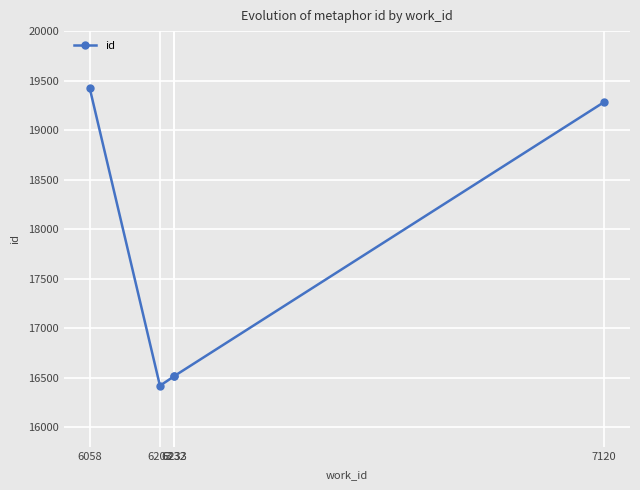

What is the sum of the values at 6232 and 6058?

35937